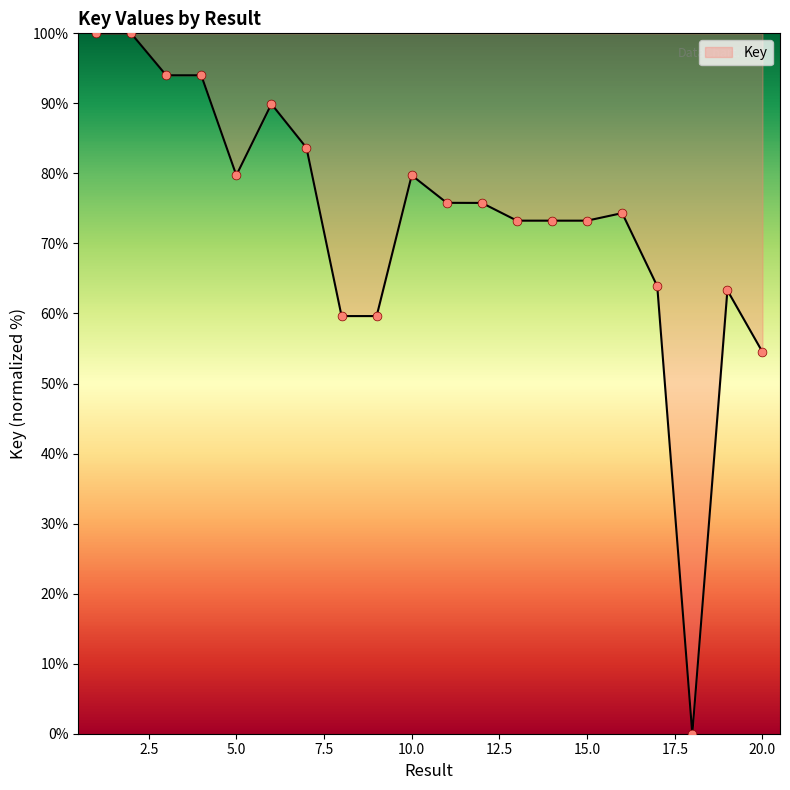

What is the maximum value shown in the chart?

100.0